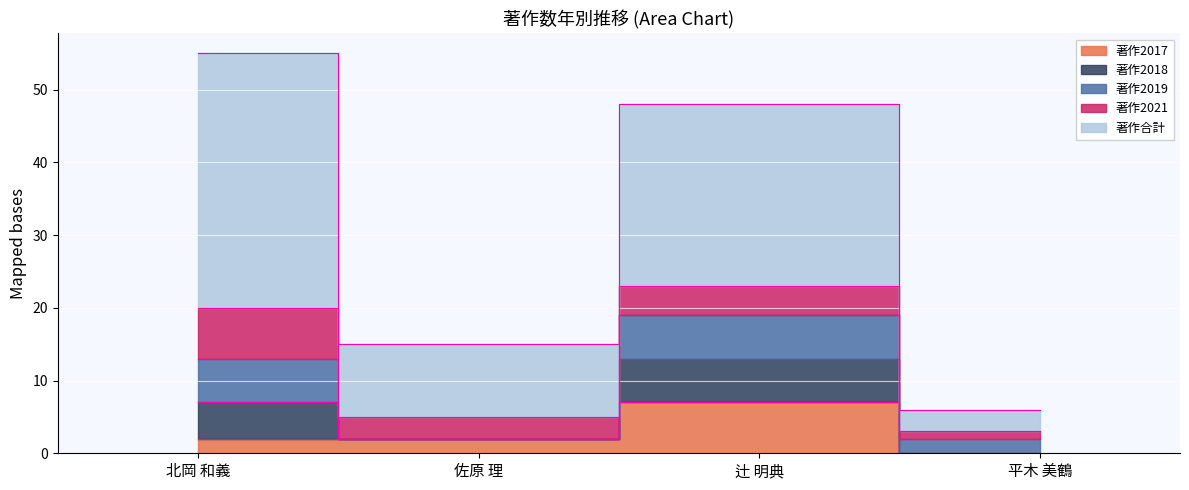

Where is the first local maximum for 著作合計?

辻 明典